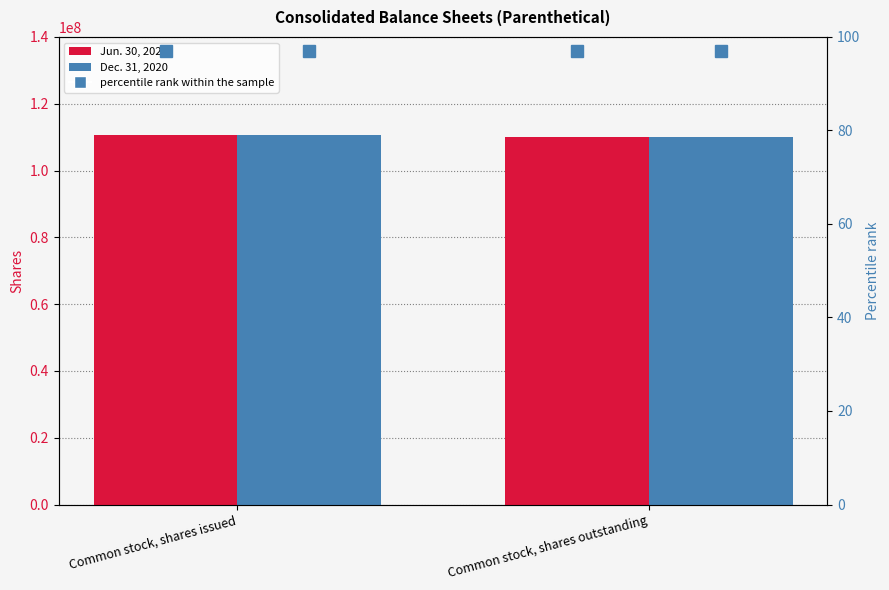

Reading left to right, list all the values displayed in this chart.

Jun. 30, 2021: 110558831	109951610
Dec. 31, 2020: 110558831	109951610